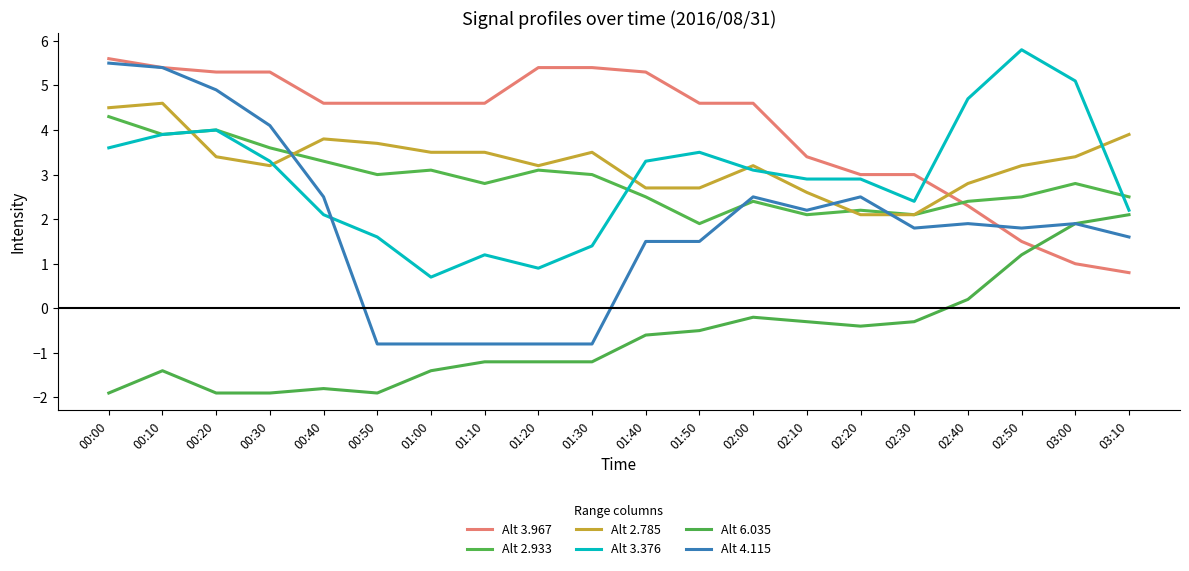

Which has a higher value, 02:40 or 00:20?

00:20